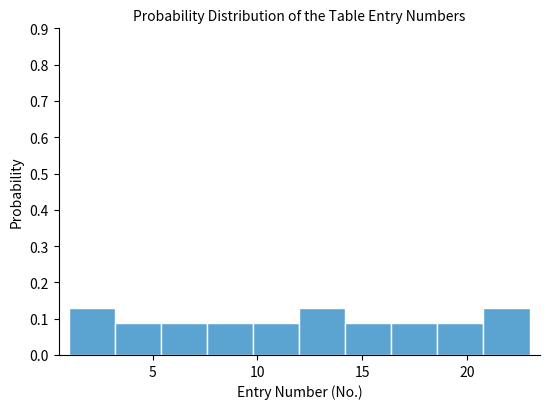

How tall is the bar that spans 5.4 to 7.6 on the x-axis? Neither the bar edges nor the heights are printed on the chart, so give them approximately, as read against the axes.

0.09